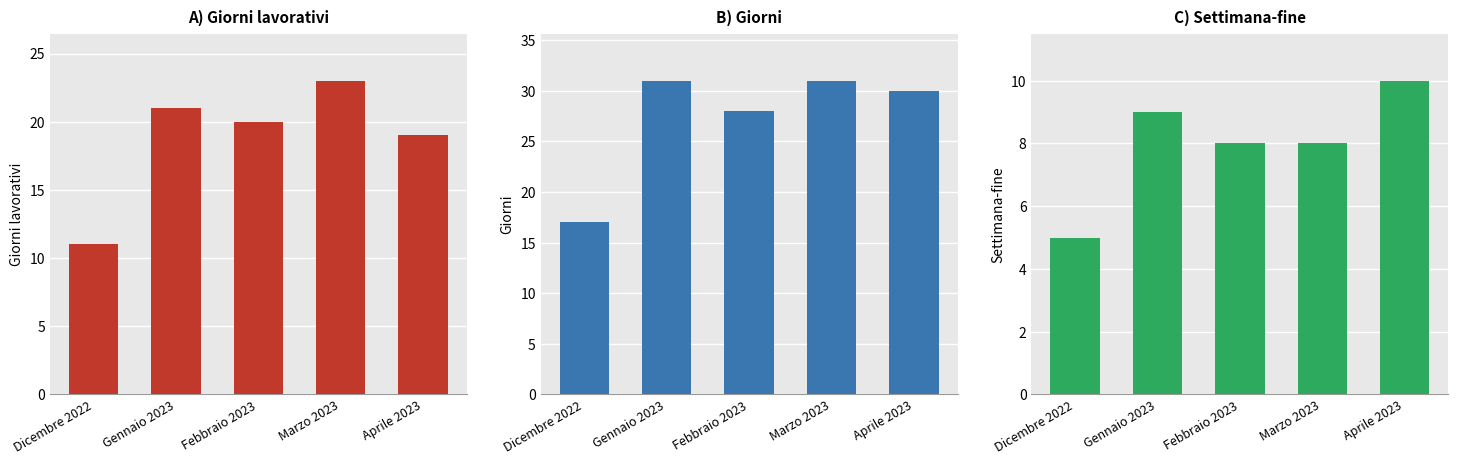

At which label does Giorni lavorativi first exceed 20?

Gennaio 2023